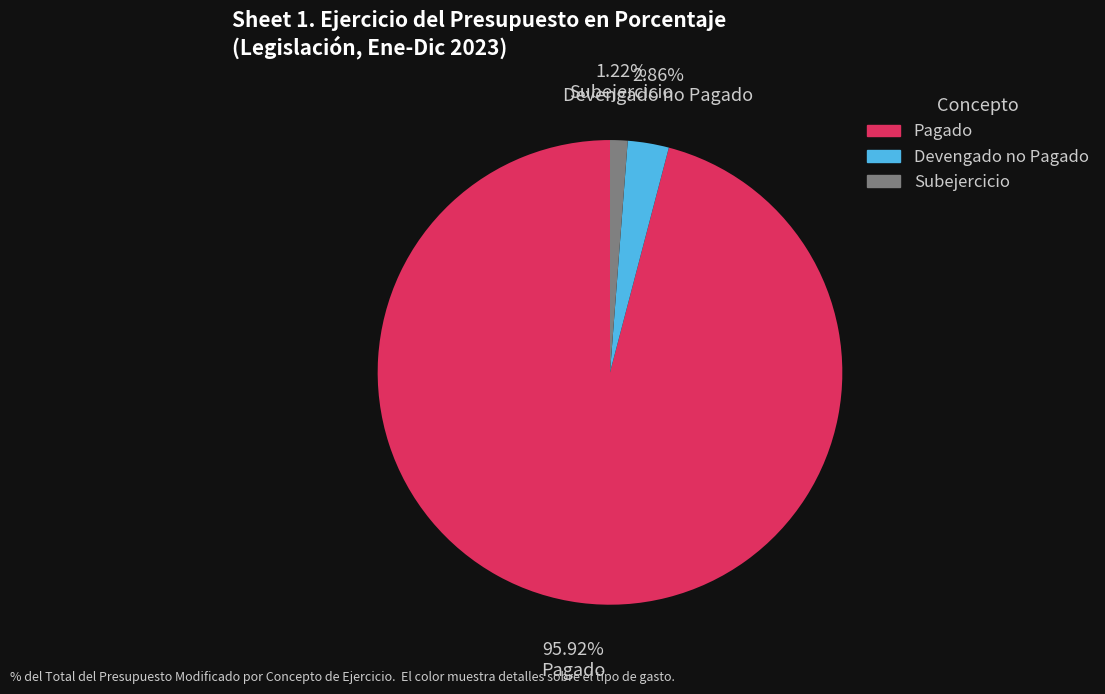

Do Subejercicio and Devengado no Pagado together represent more than half of the pie?

No